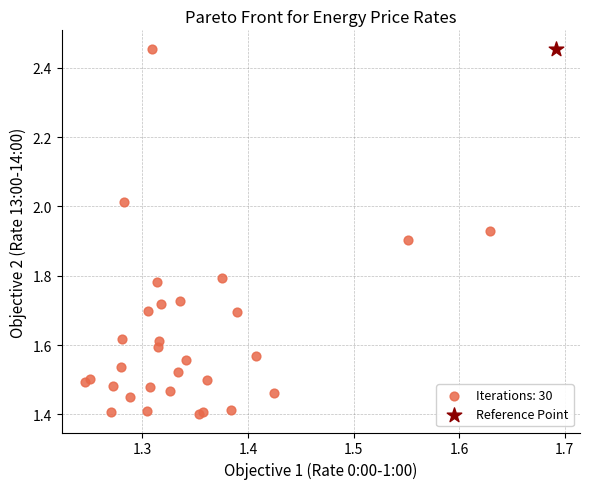

What are all the series names shown in the legend?

Iterations: 30, Reference Point